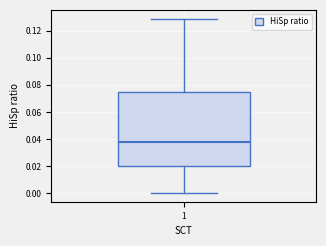

Transcribe this box plot: give where the median line is, the range the box spans, and where the two whiskers end, as read against the y-axis. The values are not printed on the chart, so give them approximately, as read against the axis.

median 0.038, box 0.020 to 0.076, whiskers 0.000 to 0.130